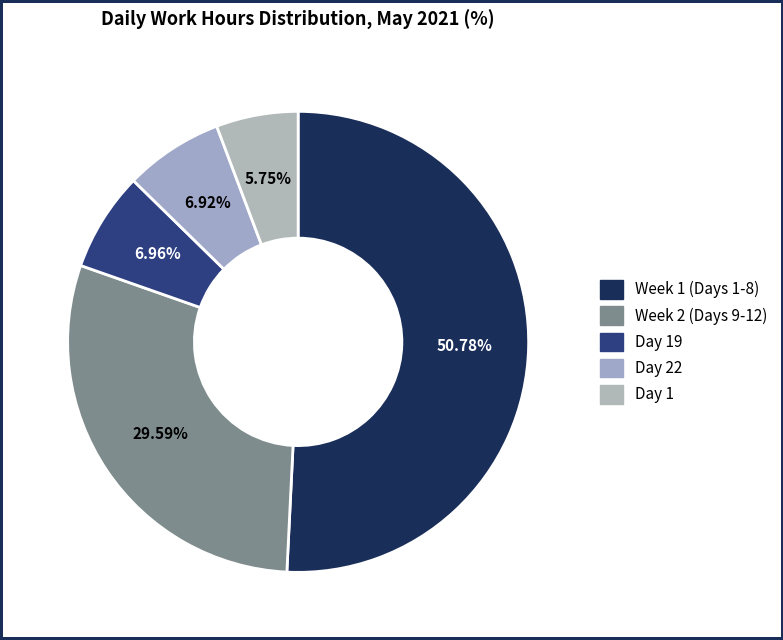

How many segments does this pie chart have?

5